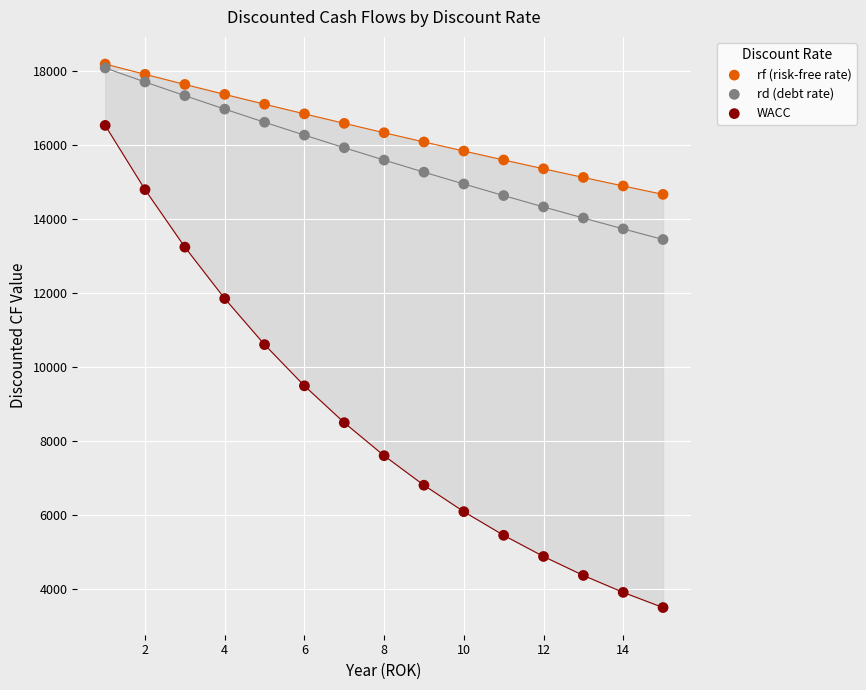

Across all series, what Y value is closest to 10848?

10610.1